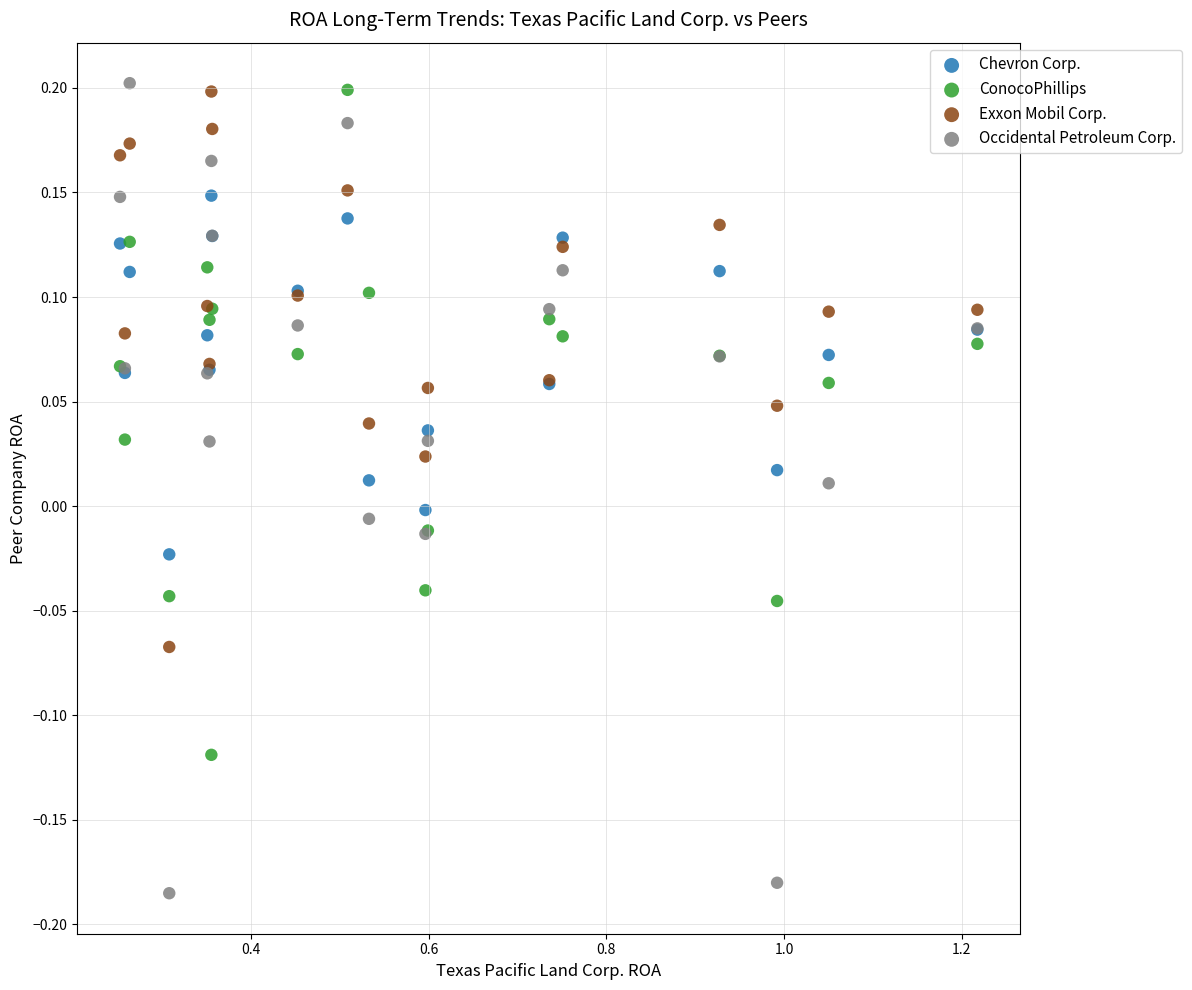

Which series has the widest spread of Y values?

Occidental Petroleum Corp.